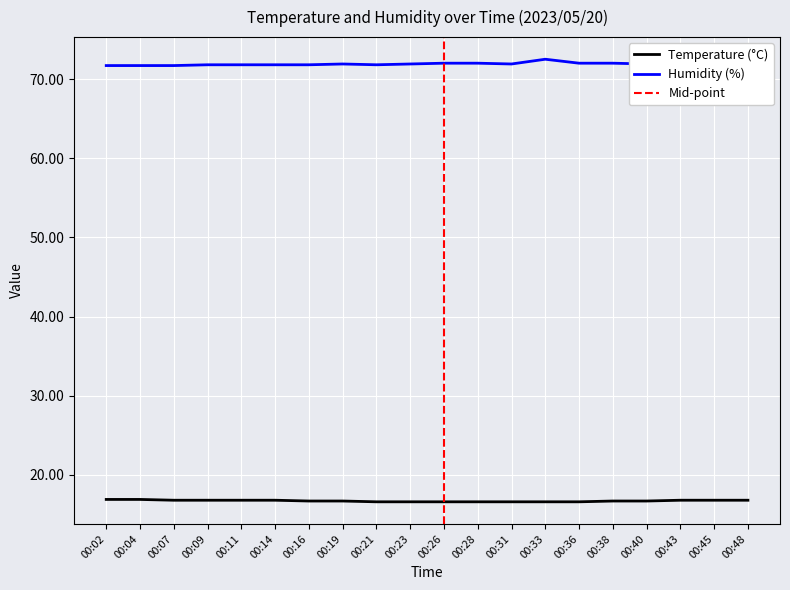

Which series changed the most between 00:21 and 00:45?

Temp